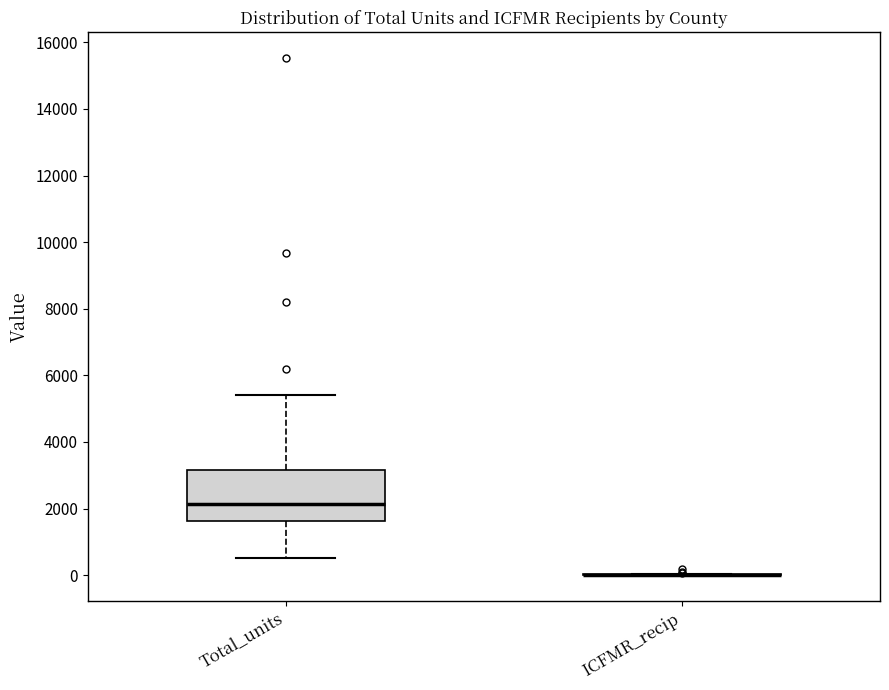

Reading left to right, transcribe this box plot: for each box, give where its median line is, the range the box spans, and where its two whiskers end, as read against the y-axis. The values are not printed on the chart, so give them approximately, as read against the axis.

Total_units: median 2200, box 1600 to 3200, whiskers 600 to 5400
ICFMR_recip: box collapsed to a line at 0, whiskers 0 to 0